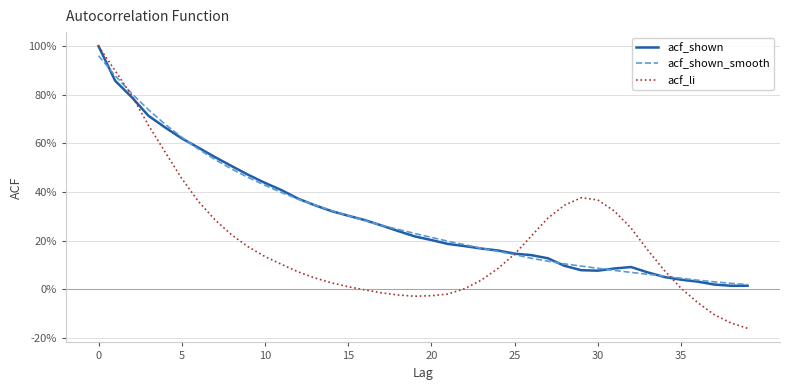

Does the chart display data point markers on the line(s)?

No